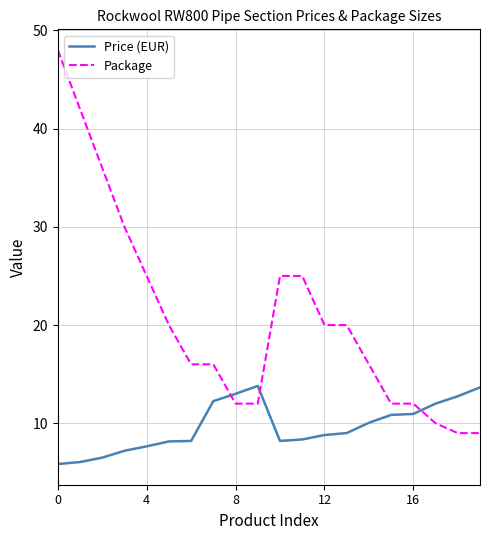

True or false: Package and Price (EUR) cross at least once.

True